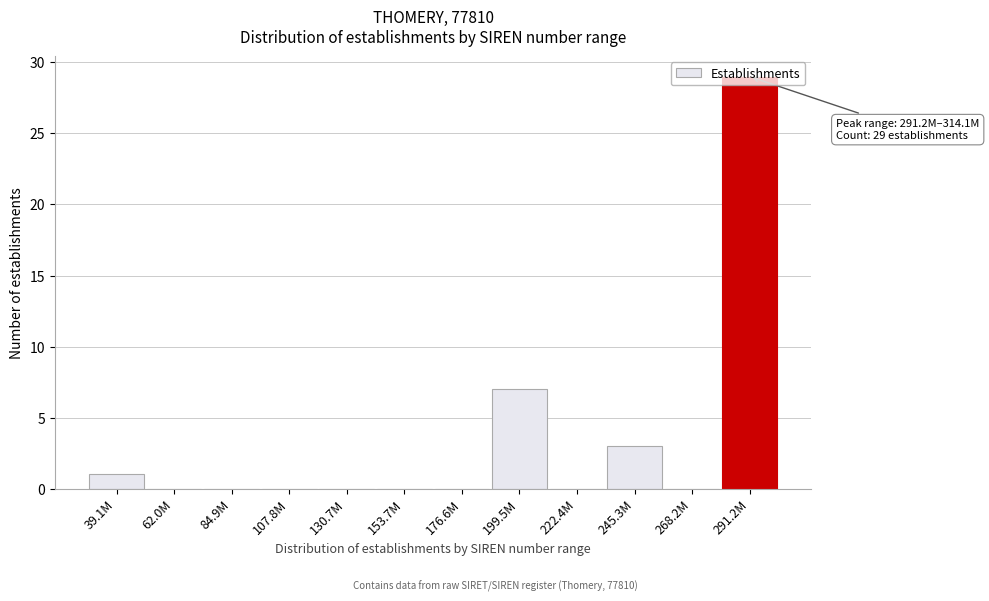

Is it true that the value at 130.7M is 0?

True